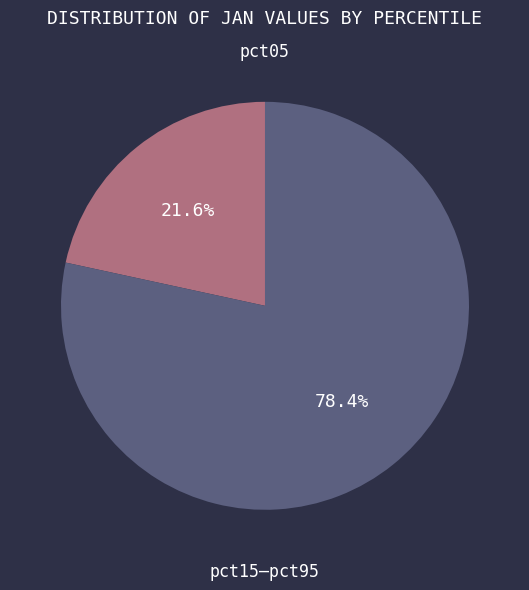

Is the sum of pct05 and pct15–pct95 greater than half?

Yes